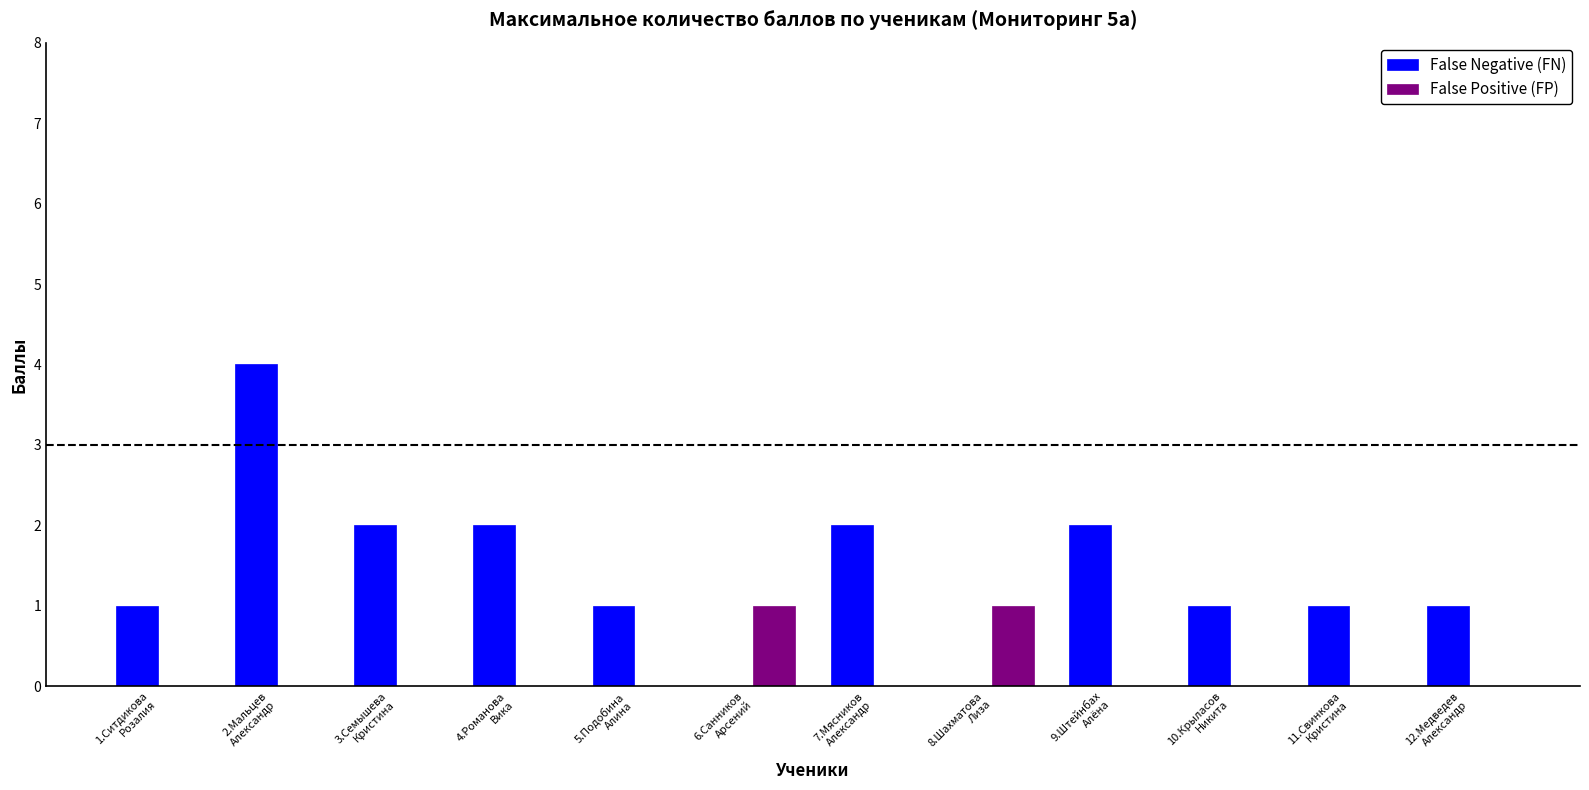

Reading left to right, transcribe all the data shown in this chart.

False Negative (FN): 1	4	2	2	1	0	2	0	2	1	1	1
False Positive (FP): 0	0	0	0	0	1	0	1	0	0	0	0